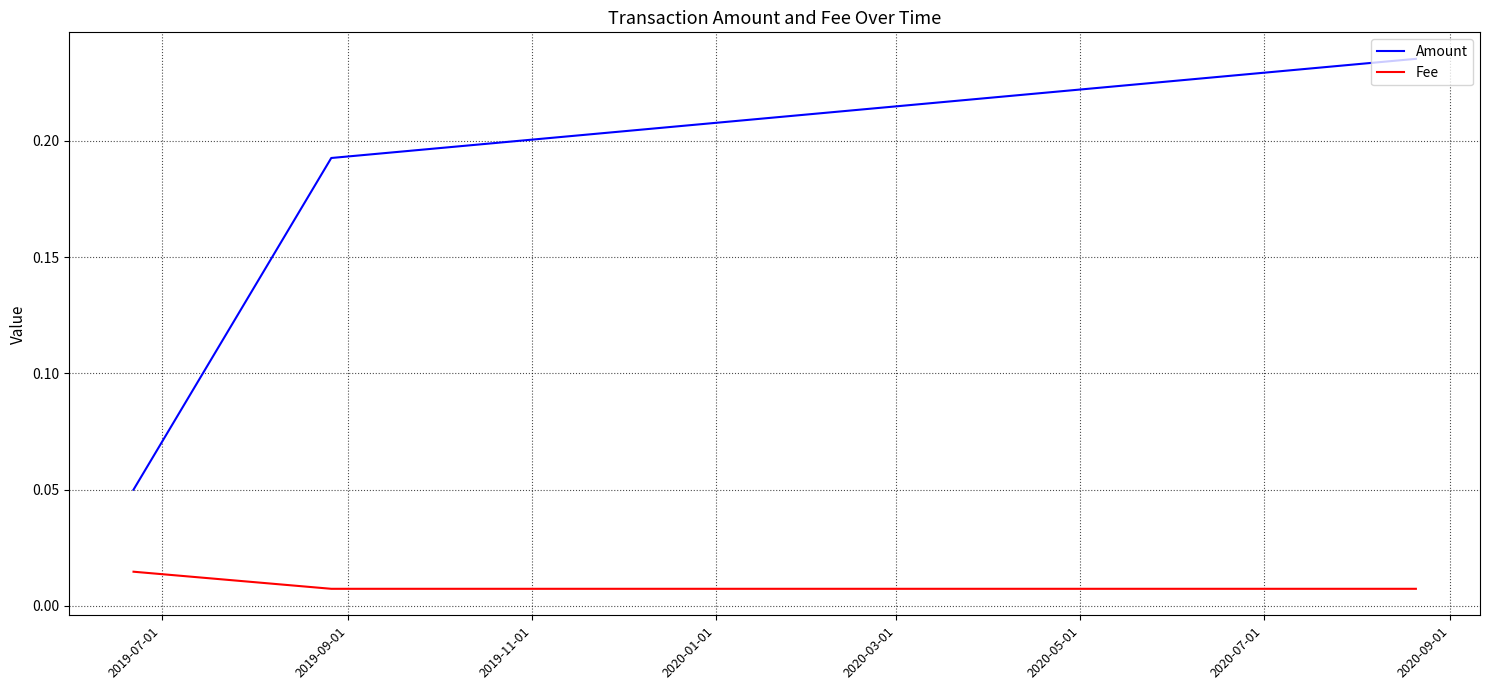

At how many categories does at least one series exceed 0?

3